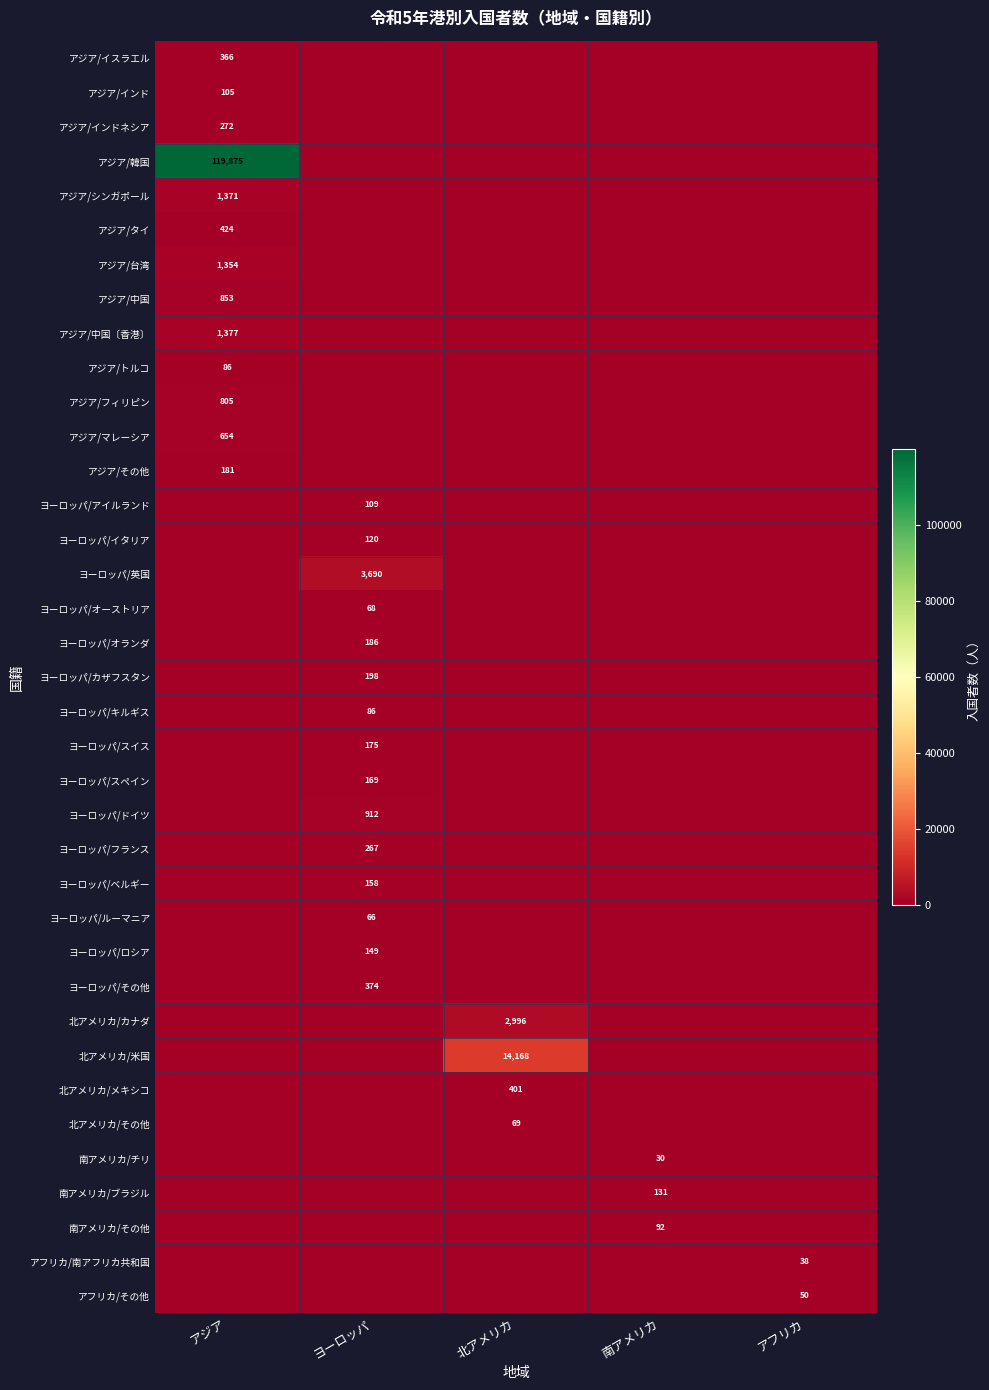

Is the value of 南アメリカ/その他 at アフリカ greater than the value of ヨーロッパ/ルーマニア at 南アメリカ?

No